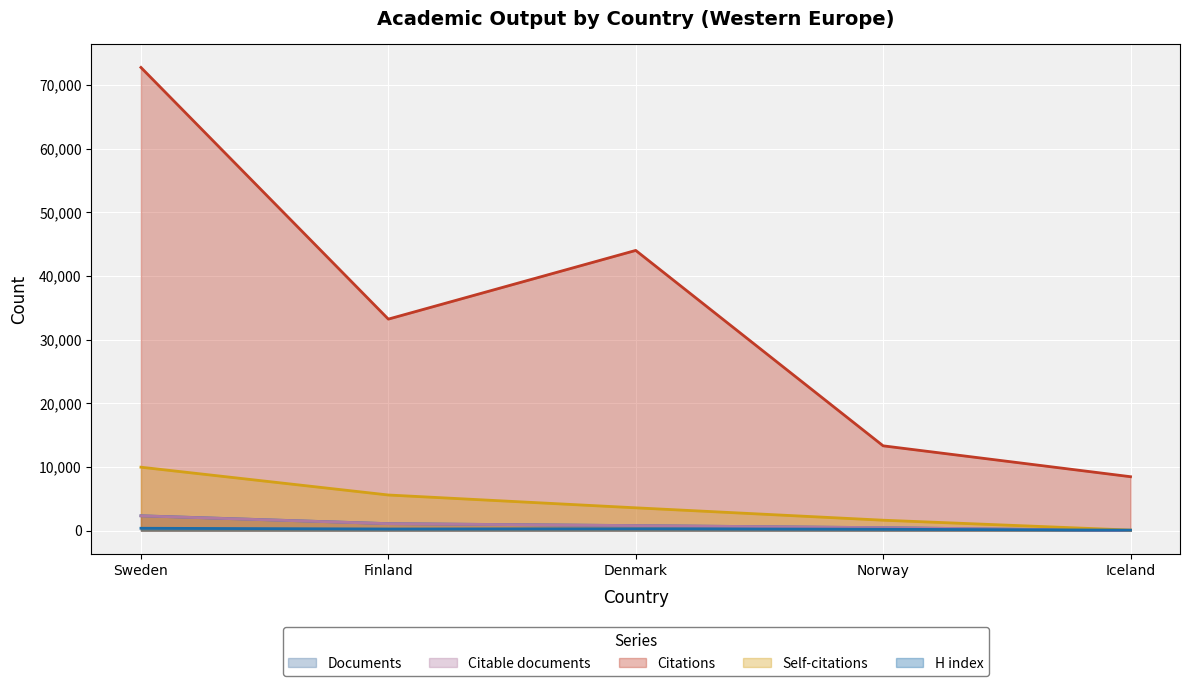

At Finland, list the series in order from smallest to largest.

H index, Citable documents, Documents, Self-citations, Citations